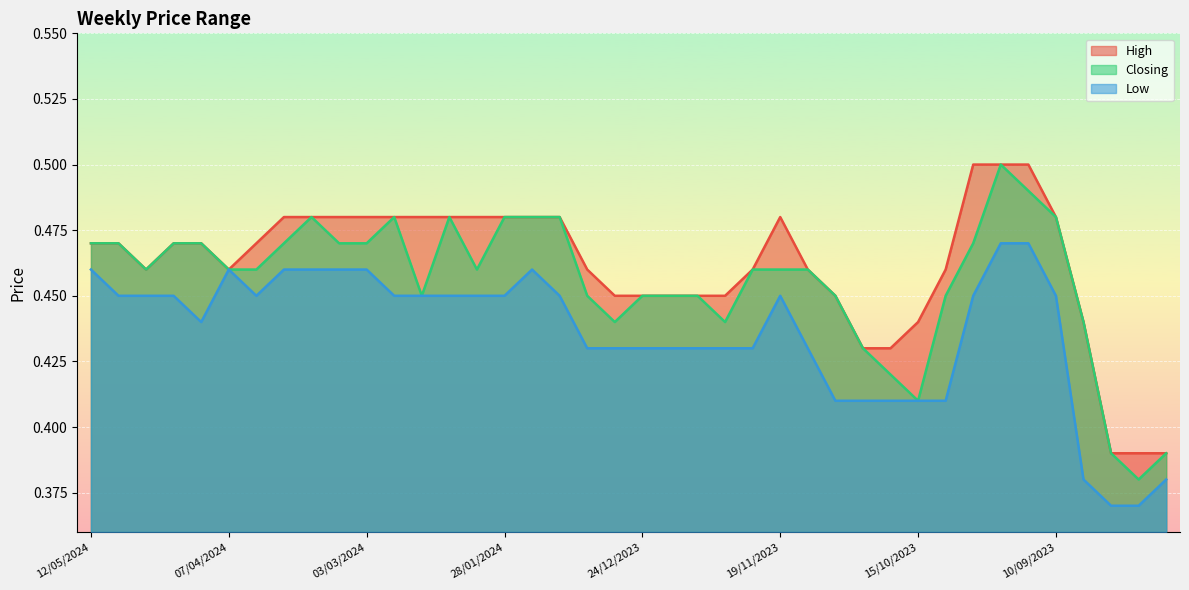

Which has a higher value, 21/04/2024 or 07/04/2024?

21/04/2024